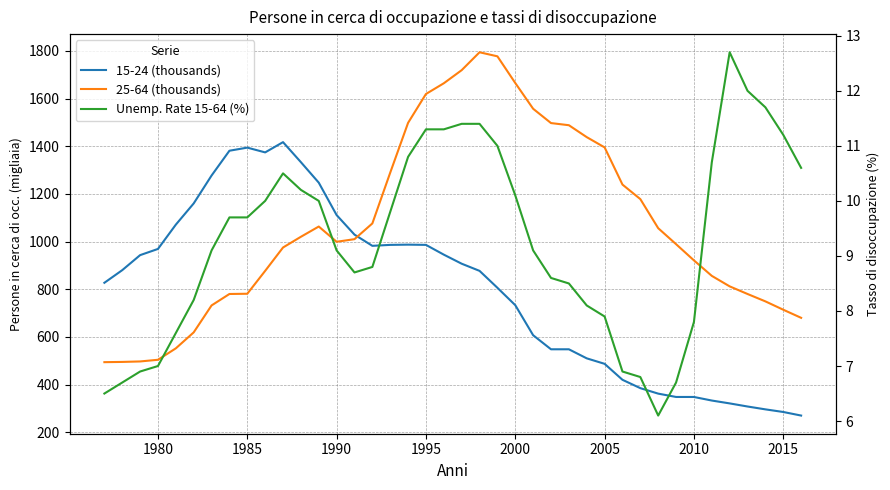

What is the minimum value for 15-24 (thousands)?

270.0